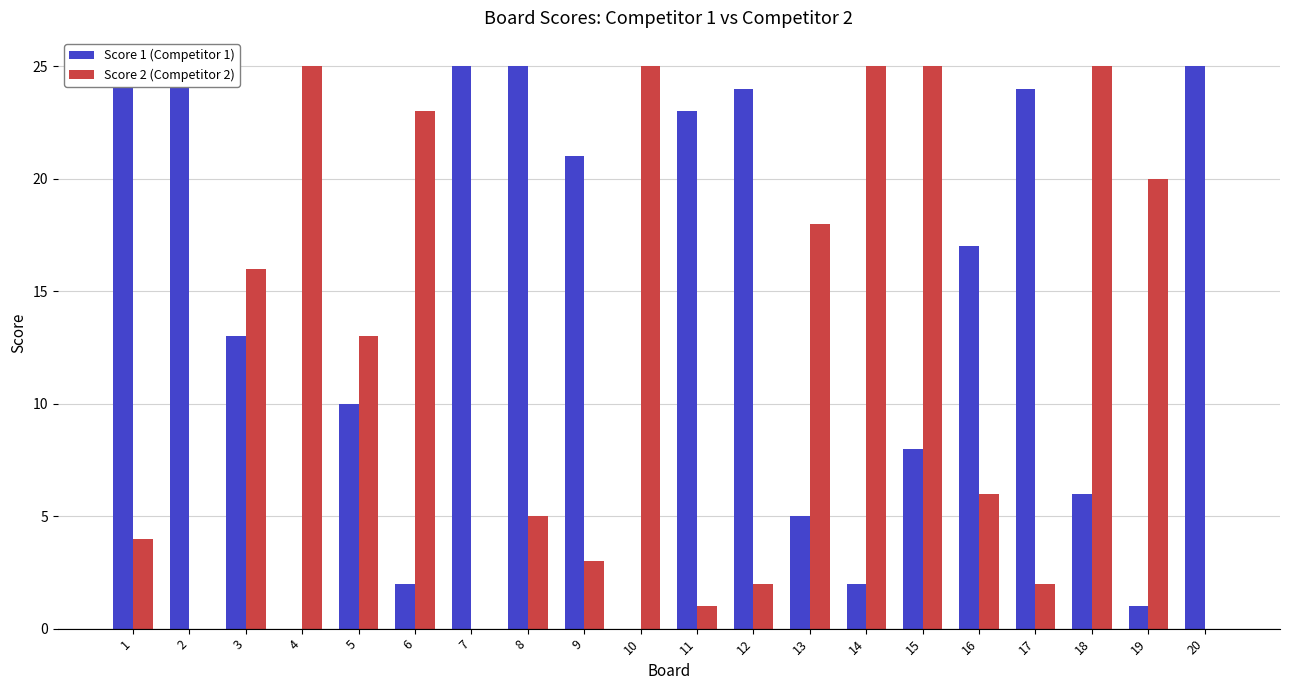

The value of Score 2 (Competitor 2) at 15 is 15. True or false?

False